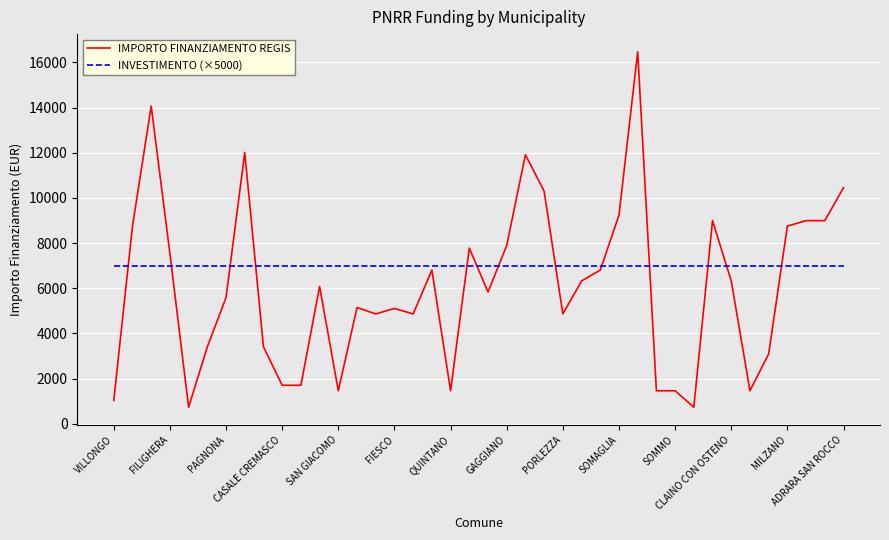

What is the highest value of the INVESTIMENTO (×5000) series?

7000